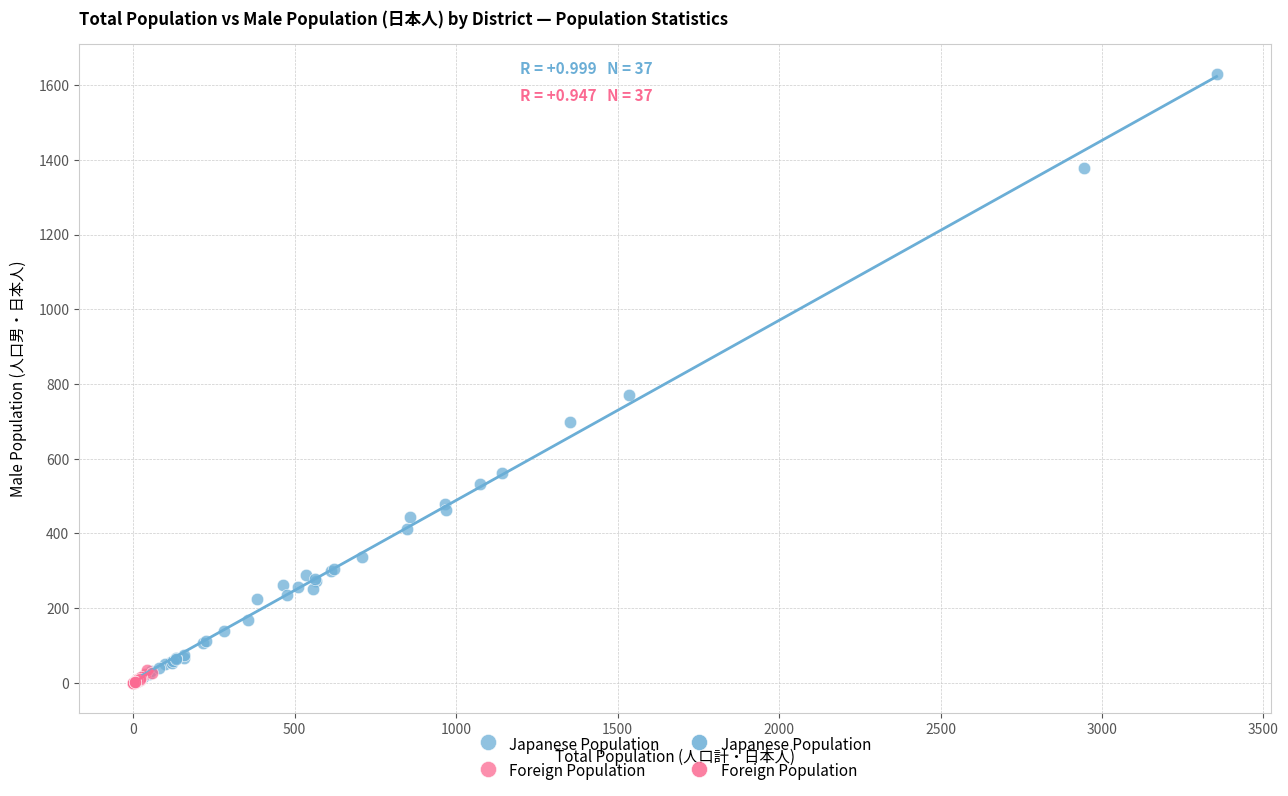

Which series contains the lowest Y value?

Foreign Population